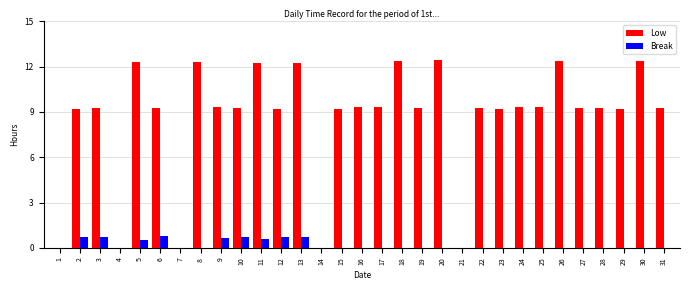

Which series has the largest total across all categories?

Low